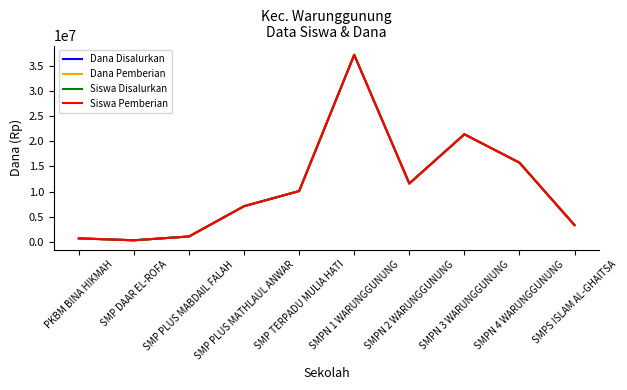

At which category is the sum across all series the highest?

SMPN 1 WARUNGGUNUNG